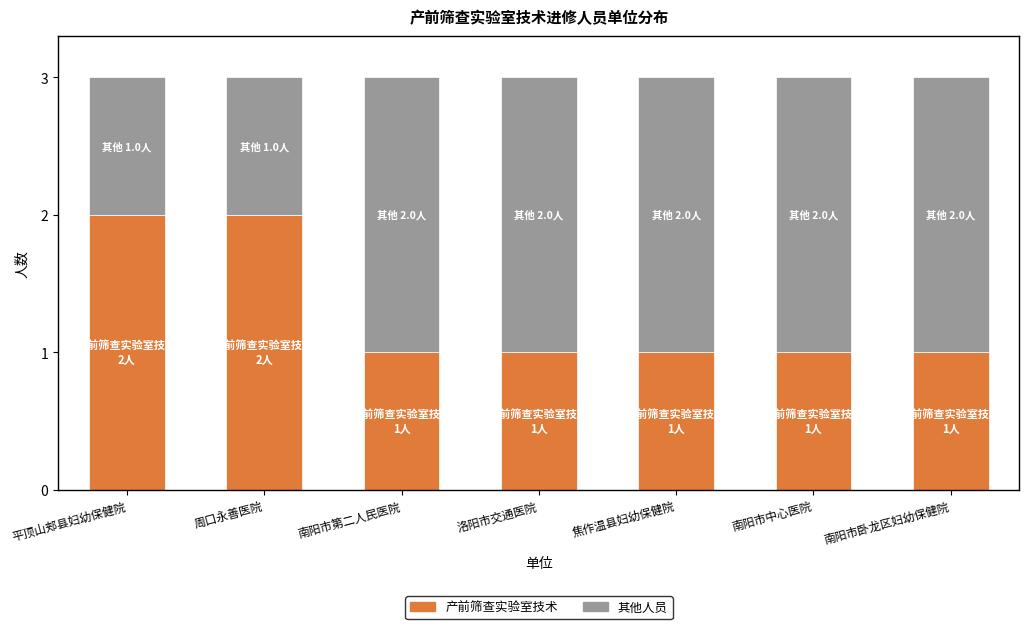

What is the label of the 6th bar from the right?

周口永善医院